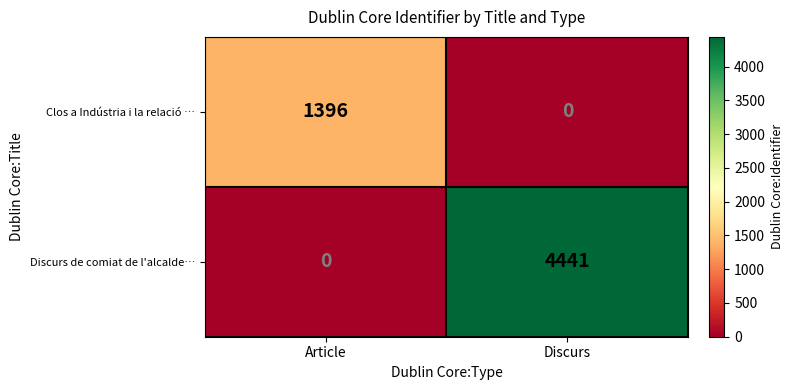

Rank the series by their average value, from lowest to highest.

Clos a Indústria i la relació …, Discurs de comiat de l'alcalde…